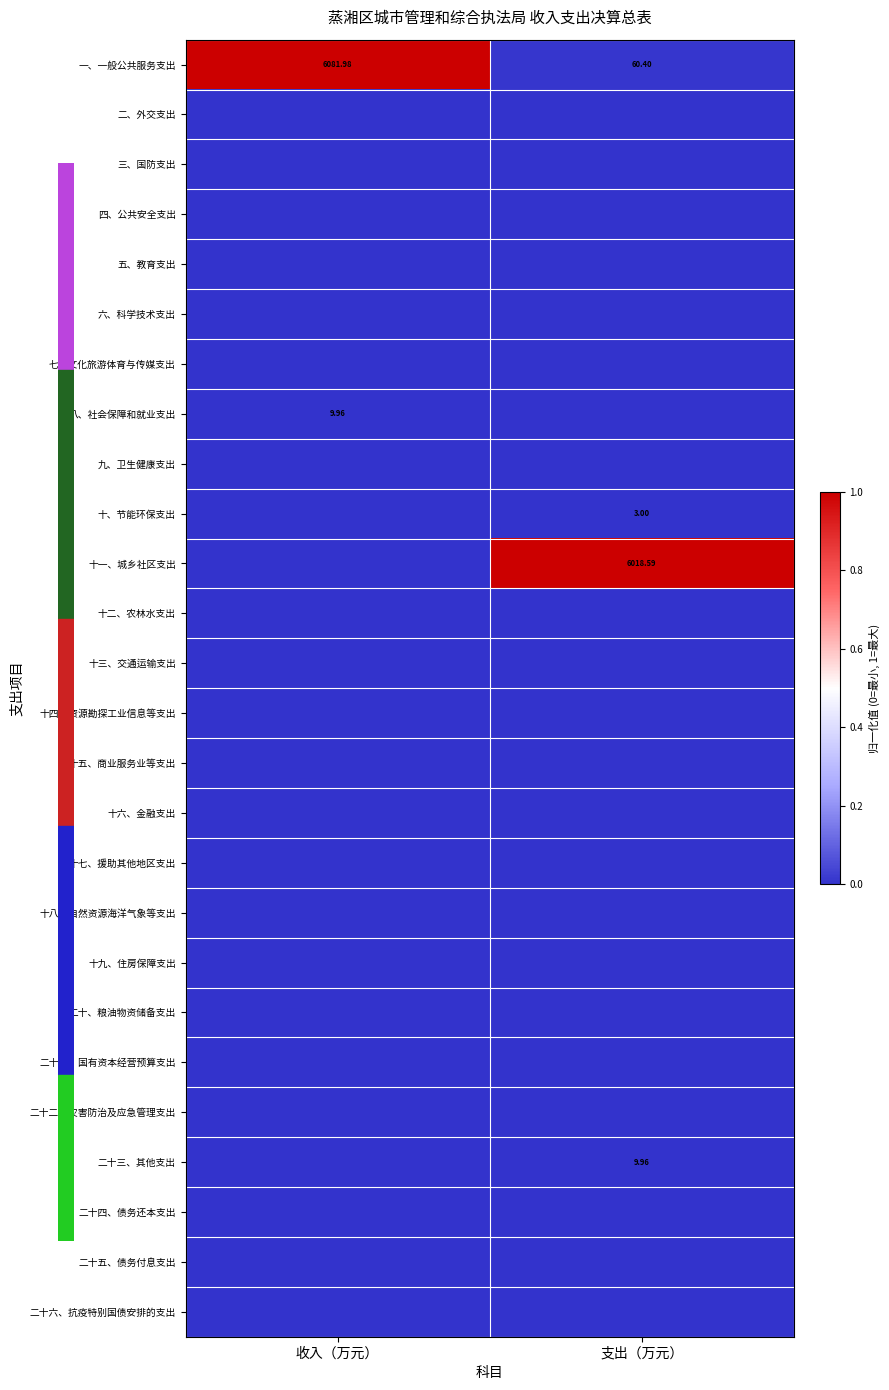

At which category is the sum across all series the highest?

支出（万元）